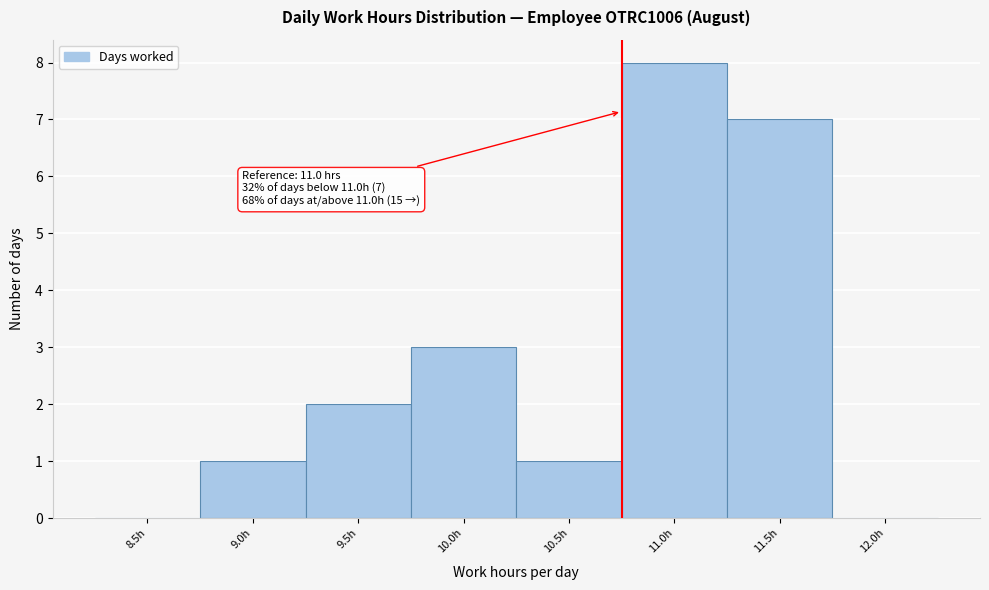

Reading left to right, what are all the values shown in this chart?

8.5h=0	9.0h=1	9.5h=2	10.0h=3	10.5h=1	11.0h=8	11.5h=7	12.0h=0